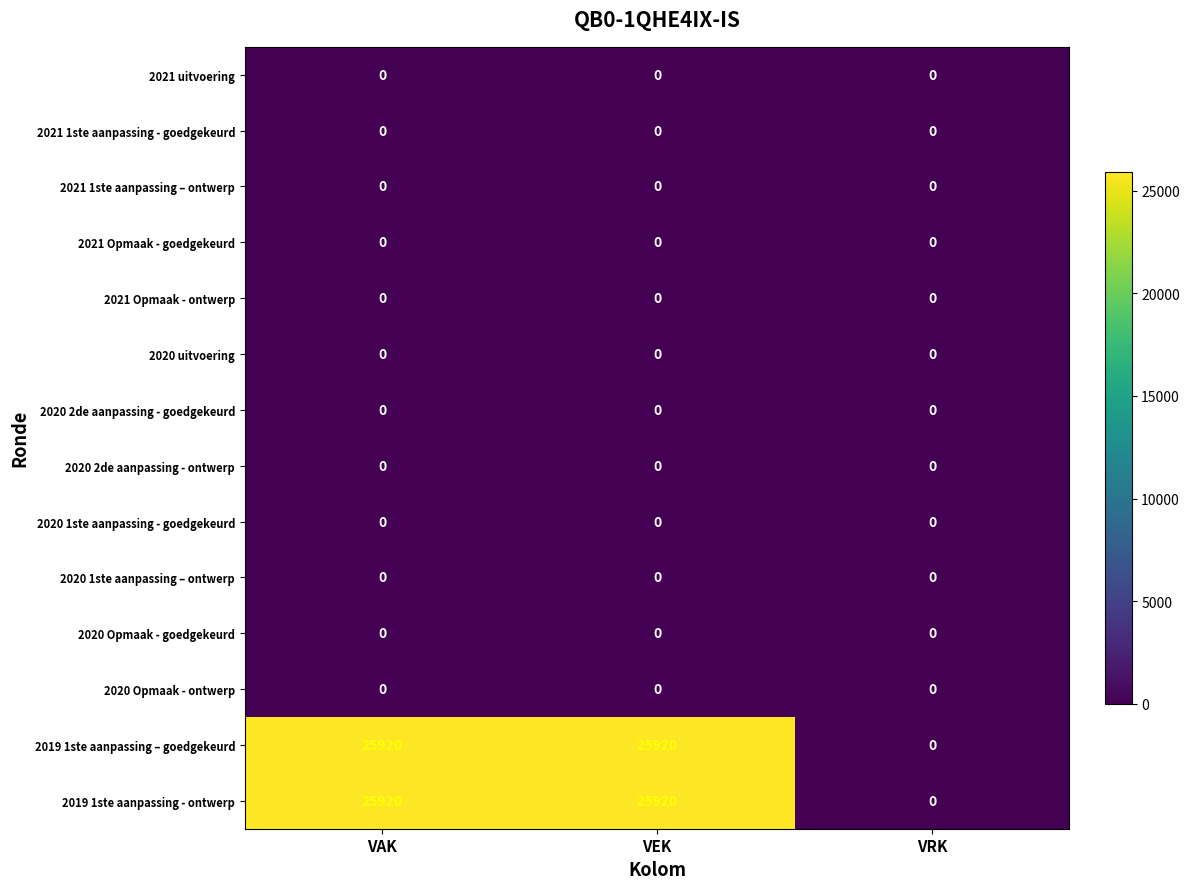

Count the 2019 1ste aanpassing – goedgekeurd values in the range 0 to 25920.

3